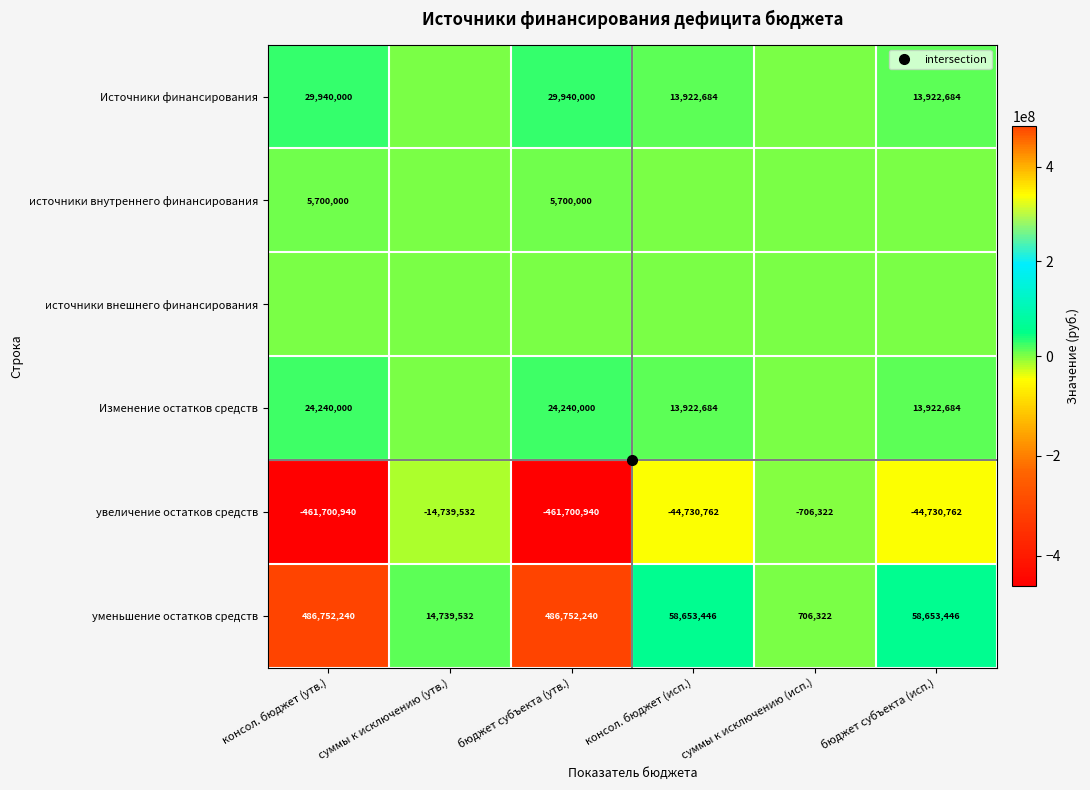

At which label is Изменение остатков средств closest to 12120000?

консол. бюджет (исп.)